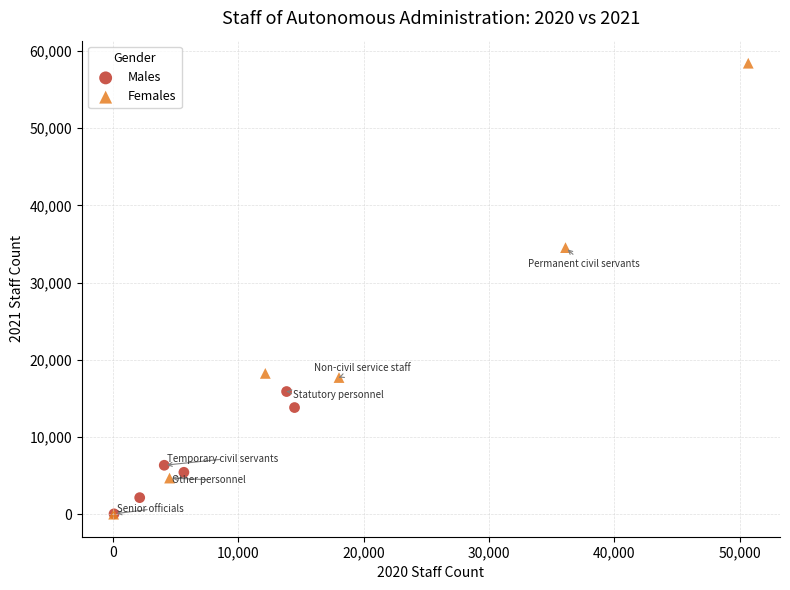

Which series has the widest spread of Y values?

Females